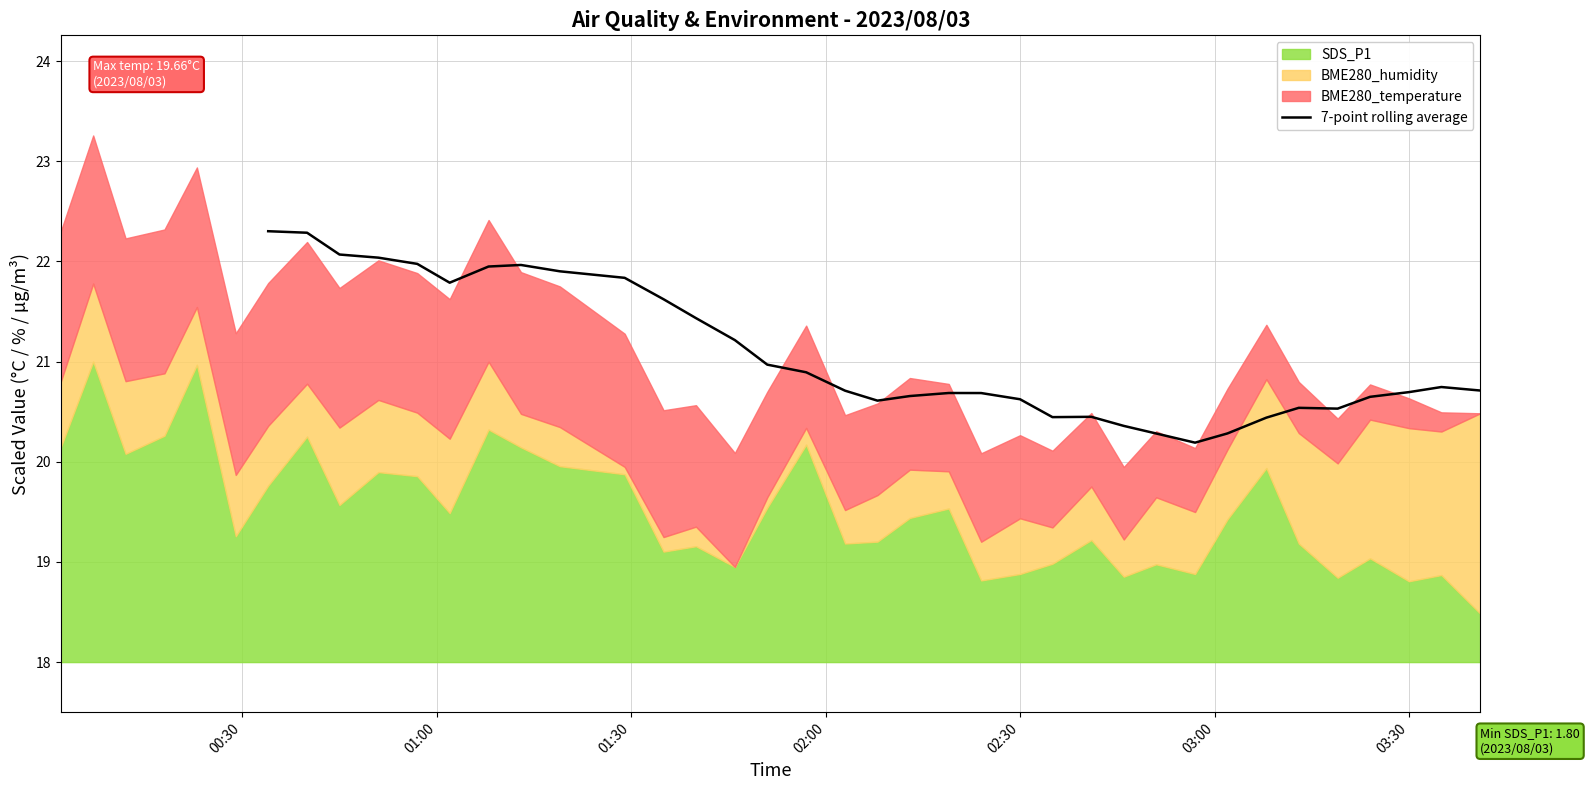

What is the sum of all values?

716.6